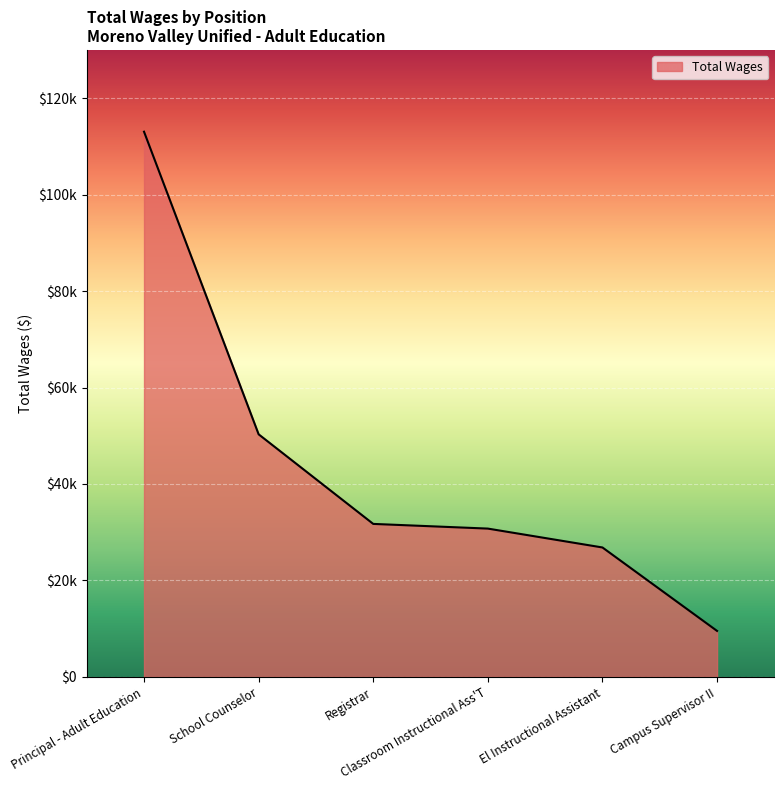

What is the minimum value shown in the chart?

9542